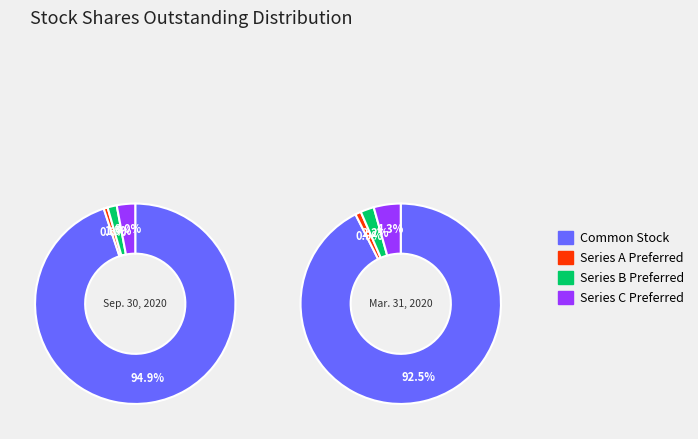

Which slice is the largest?

Common Stock